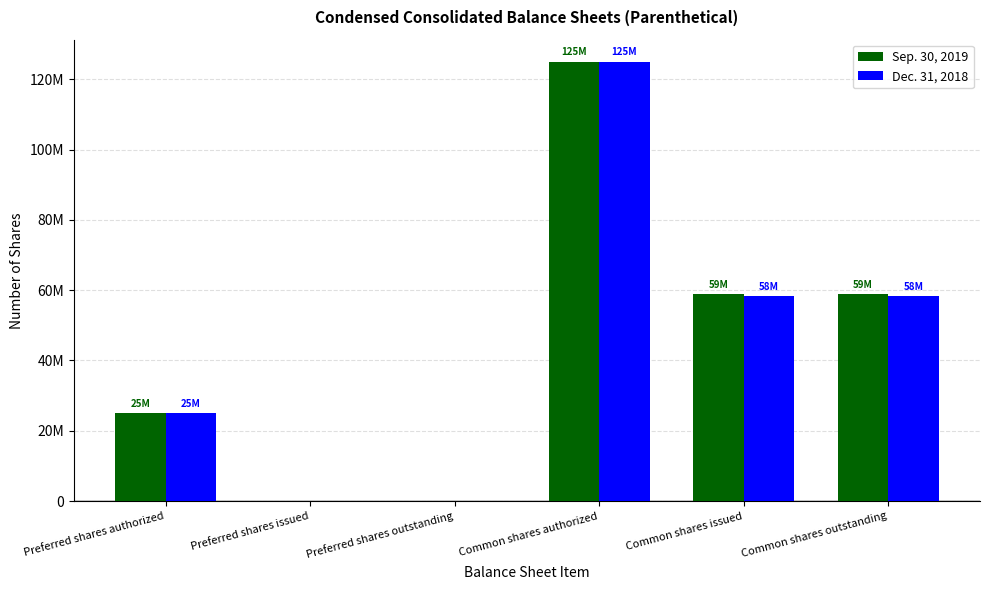

The value of Dec. 31, 2018 at Common shares issued is 58218653. True or false?

True